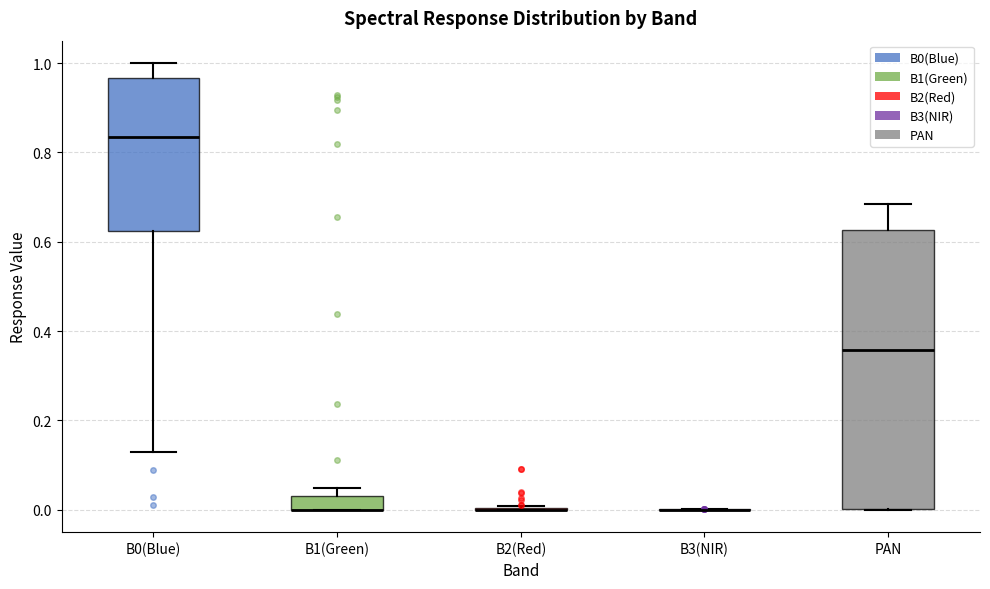

Reading left to right, read every box against the y-axis: the position of its median line, the range the box covers, and the ends of its whiskers. The values are not printed on the chart, so give them approximately, as read against the axis.

B0(Blue): median 0.84, box 0.62 to 0.96, whiskers 0.14 to 1.00
B1(Green): median 0.00 (drawn on the box's lower edge), box 0.00 to 0.04, whiskers 0.00 to 0.04 (above the box's upper edge)
B2(Red): box collapsed to a line at 0.00, whiskers 0.00 to 0.00
B3(NIR): box collapsed to a line at 0.00, whiskers 0.00 to 0.00
PAN: median 0.36, box 0.00 to 0.62, whiskers 0.00 to 0.68